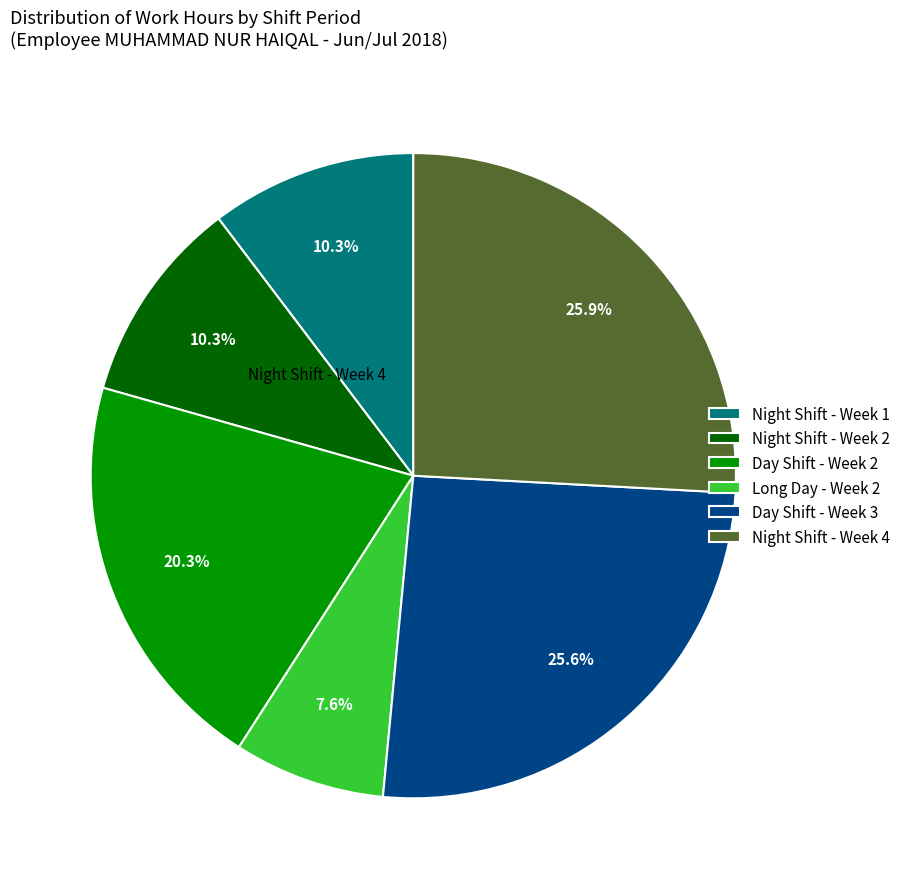

Is there any slice that represents more than half of the pie?

No